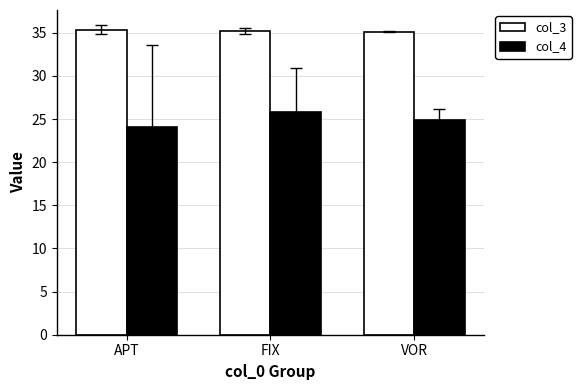

What is the spread (max minus min) of values at FIX?

9.5